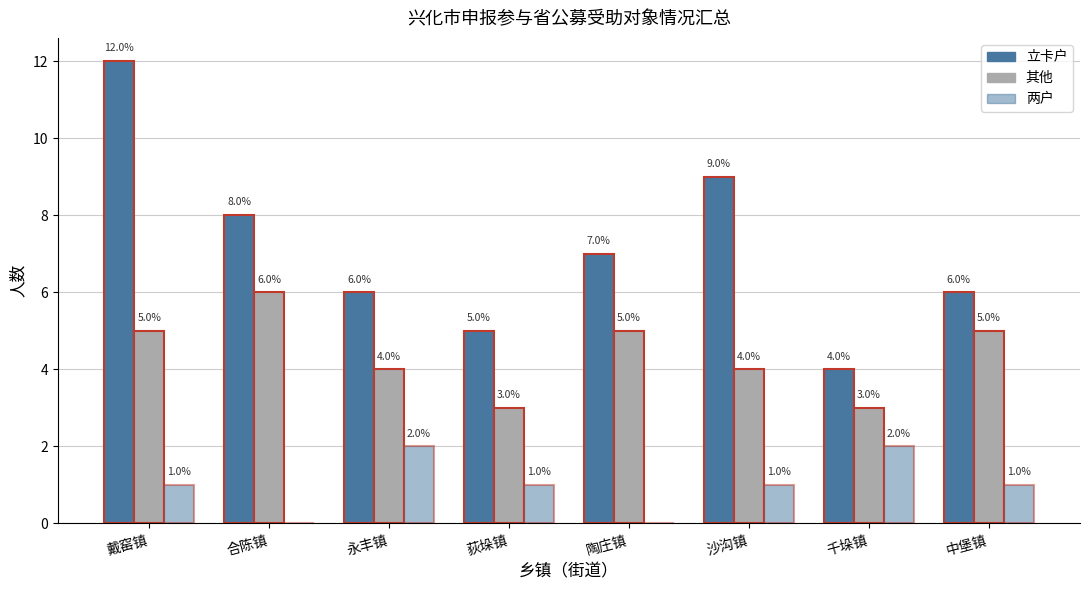

How many distinct data groups are displayed?

3